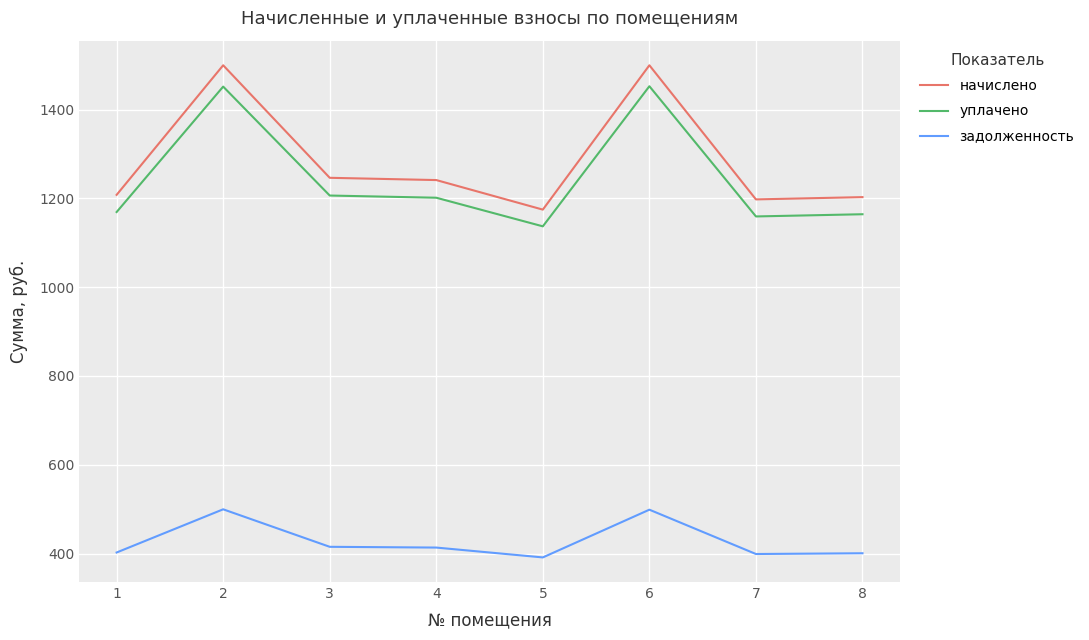

What is the lowest value of the уплачено series?

1137.0